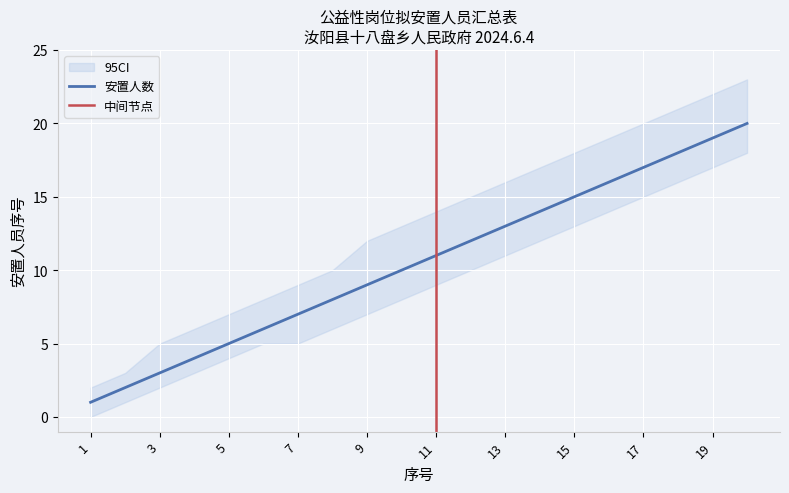

True or false: CI_upper and CI_lower intersect in this chart.

False